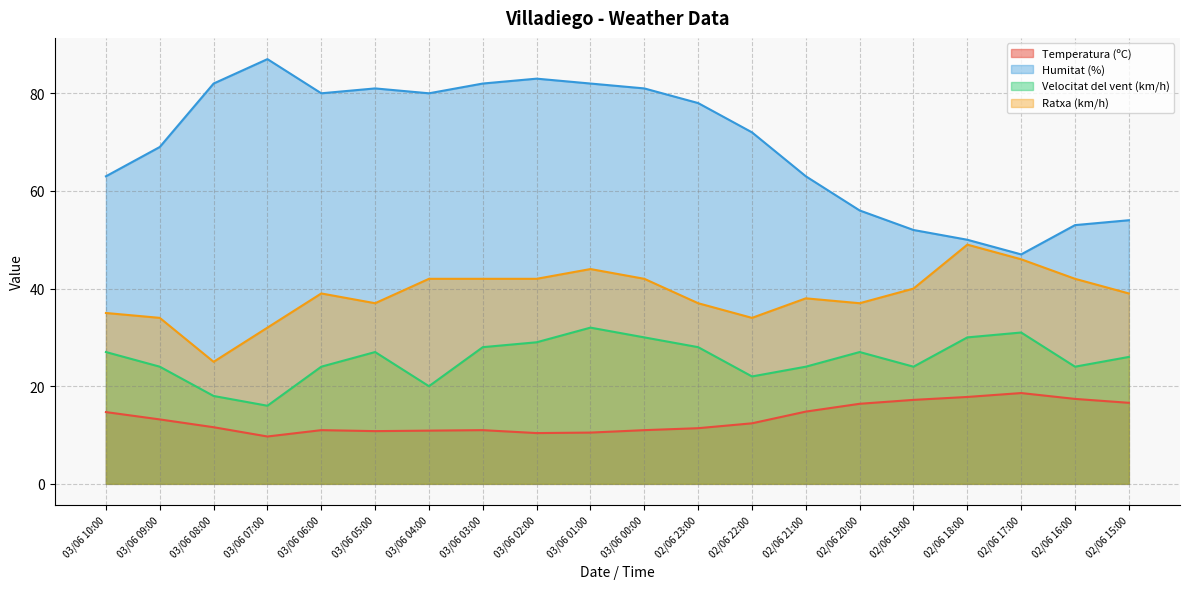

In Velocitat del vent (km/h), how many points are higher than both neighbors (excluding endpoints)?

4